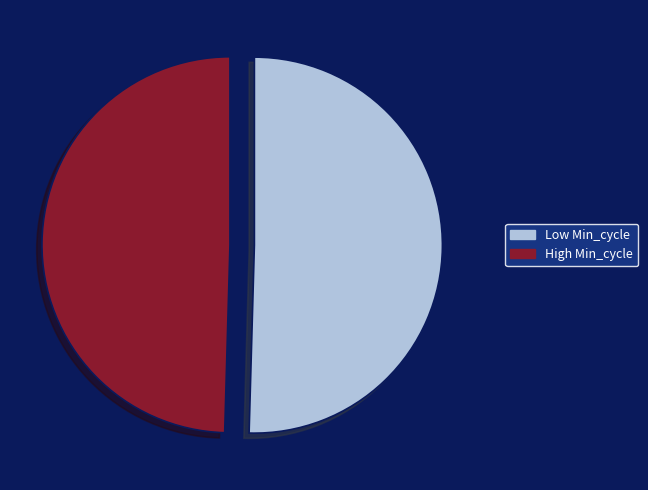

To the nearest percent, what is the average slice percentage?

50%